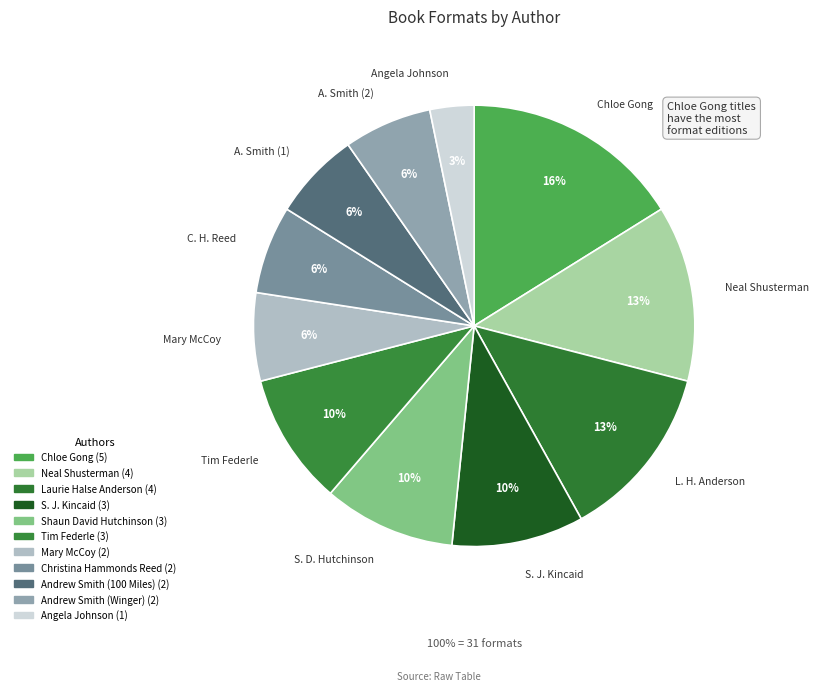

Count the number of slices in the pie.

11